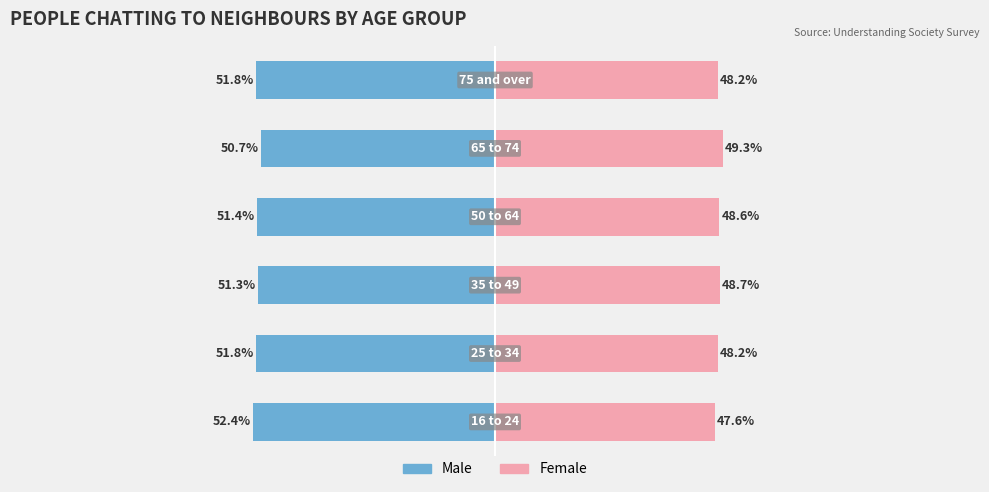

What is the lowest value of the Female series?

47.6